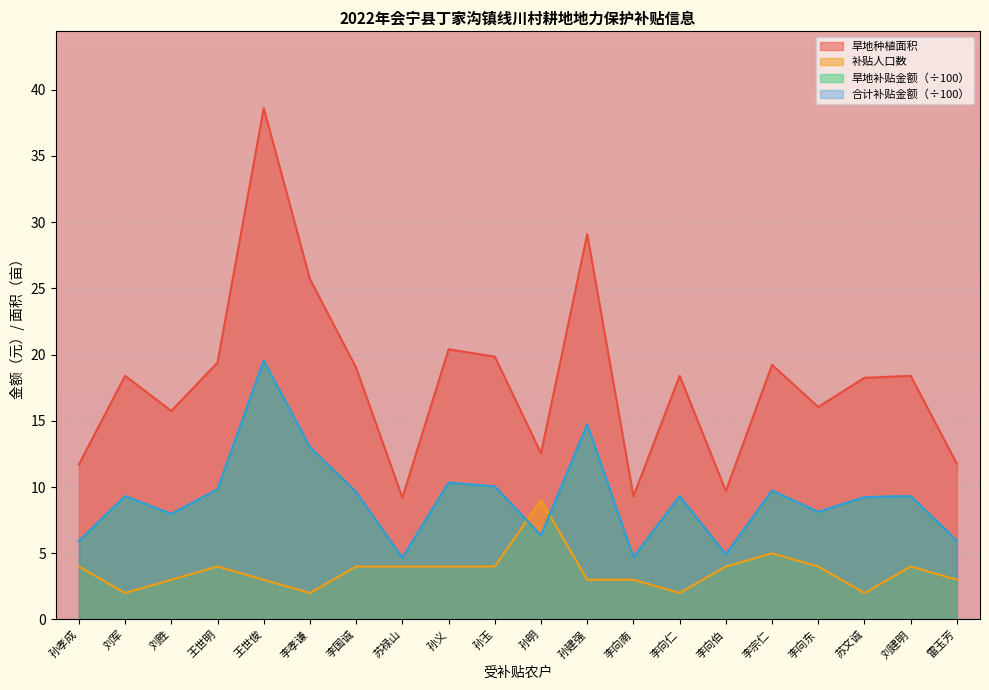

What is the difference between the 旱地补贴金额 values at 李向伯 and 李向东?

3.2